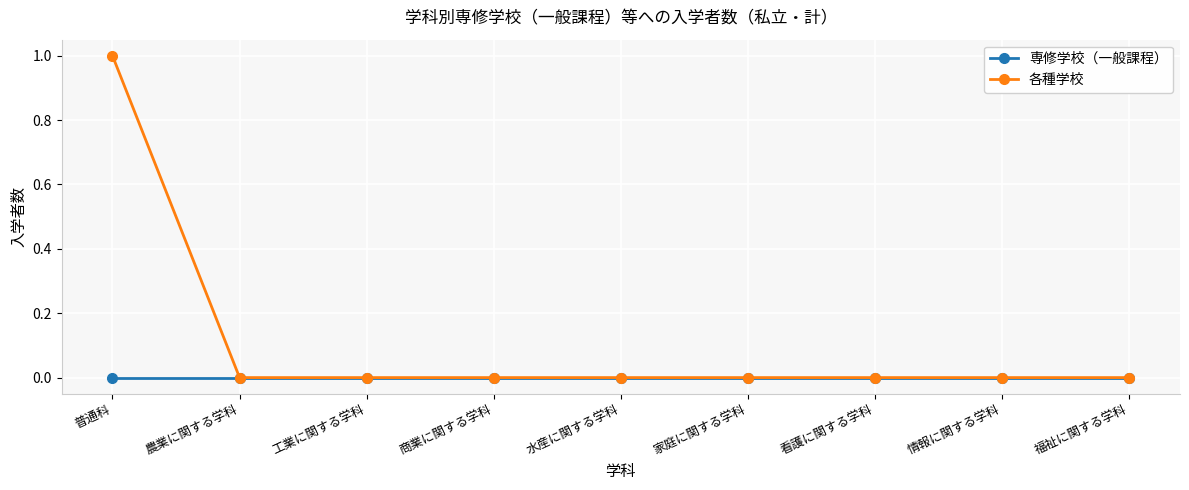

At which category is the sum across all series the highest?

普通科